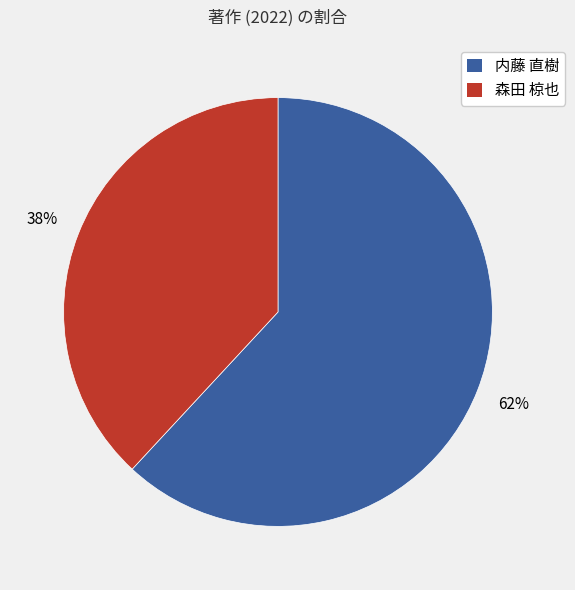

How many segments does this pie chart have?

2